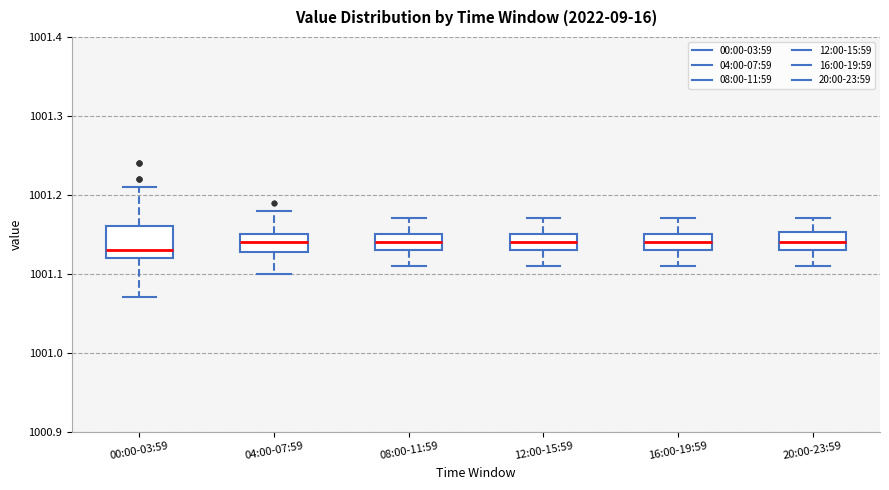

Reading left to right, read every box against the y-axis: the position of its median line, the range the box covers, and the ends of its whiskers. The values are not printed on the chart, so give them approximately, as read against the axis.

00:00-03:59: median 1001.13, box 1001.12 to 1001.16, whiskers 1001.07 to 1001.21
04:00-07:59: median 1001.14, box 1001.13 to 1001.15, whiskers 1001.10 to 1001.18
08:00-11:59: median 1001.14, box 1001.13 to 1001.15, whiskers 1001.11 to 1001.17
12:00-15:59: median 1001.14, box 1001.13 to 1001.15, whiskers 1001.11 to 1001.17
16:00-19:59: median 1001.14, box 1001.13 to 1001.15, whiskers 1001.11 to 1001.17
20:00-23:59: median 1001.14, box 1001.13 to 1001.15, whiskers 1001.11 to 1001.17